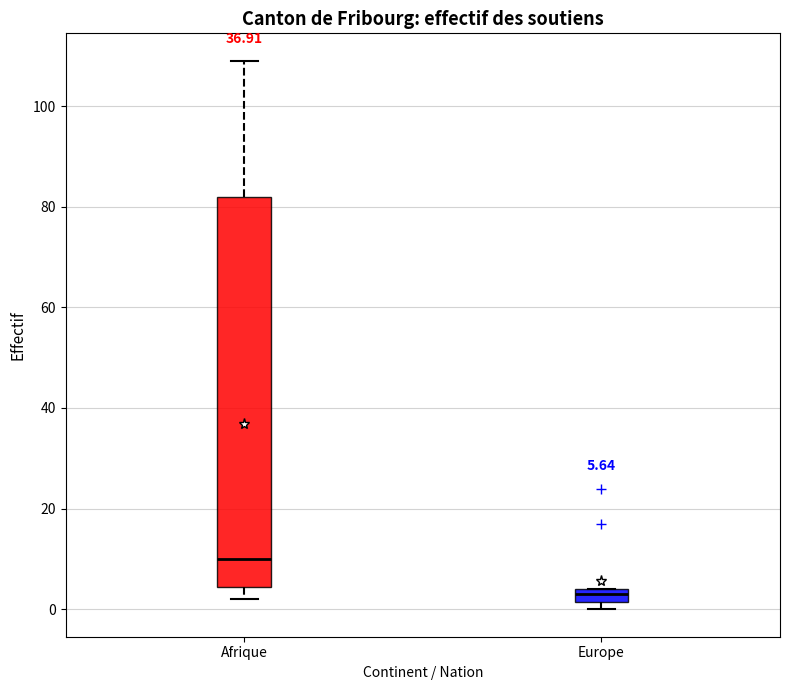

Comparing the boxes themselves (not the whiskers), which one is the tallest?

Afrique